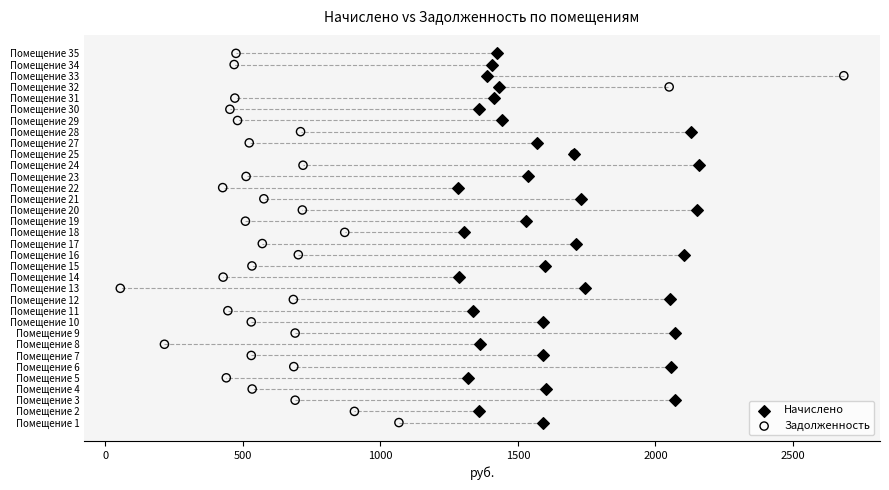

What are all the series names shown in the legend?

Начислено, Задолженность